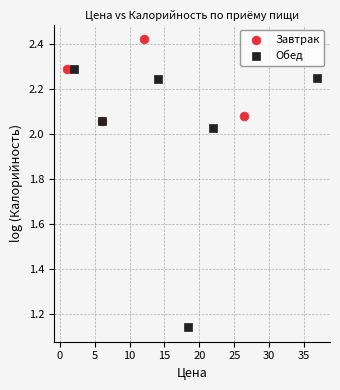

Which series reaches the maximum Y coordinate?

Завтрак